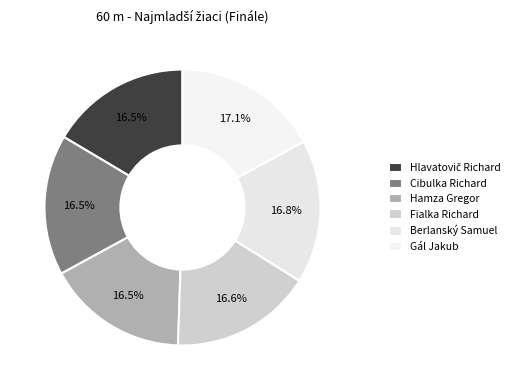

Is there a majority slice in this chart?

No